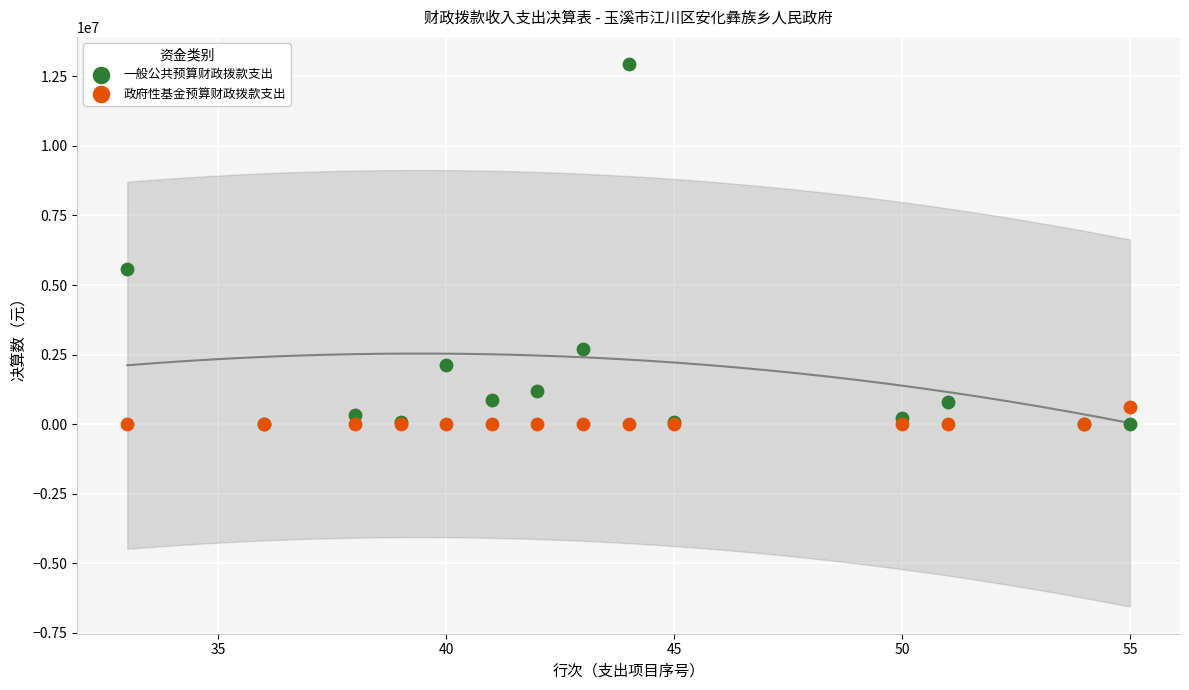

Which series has the largest Y range (max minus min)?

一般公共预算财政拨款支出